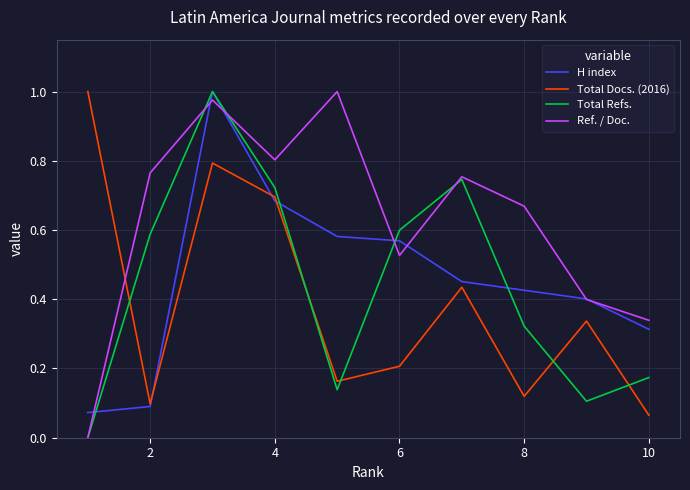

At how many categories does at least one series exceed 0?

10